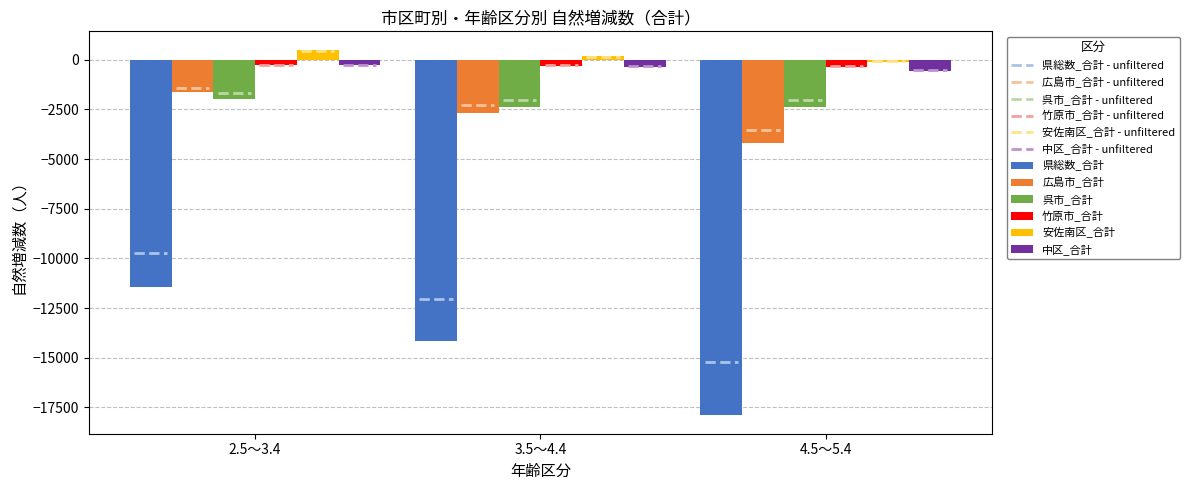

Which series has the largest total across all categories?

安佐南区_合計